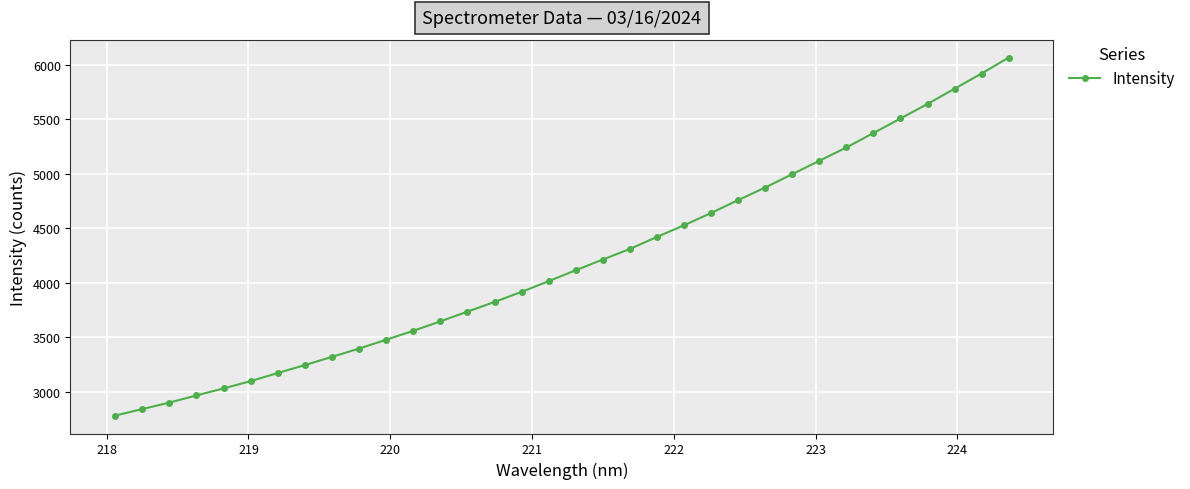

Reading left to right, what are all the values shown in this chart?

2779.9	2840.3	2899.2	2965.4	3029.4	3096.7	3170.6	3243.8	3319.0	3395.1	3476.0	3558.0	3644.5	3734.1	3822.7	3915.6	4013.8	4113.9	4212.1	4309.4	4419.4	4526.6	4639.1	4757.8	4873.0	4995.8	5118.0	5240.6	5372.8	5506.5	5639.7	5779.6	5919.1	6065.4